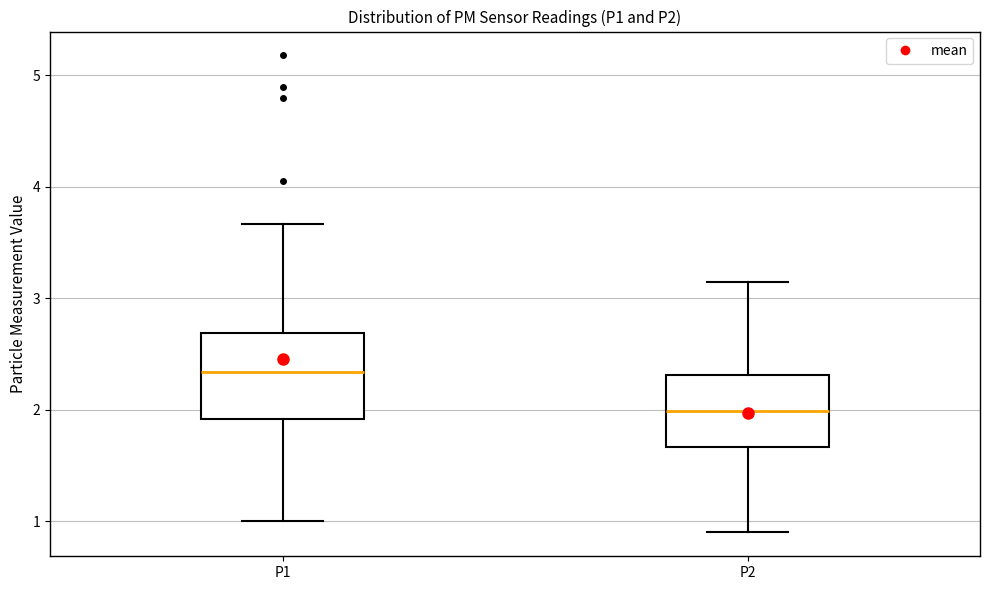

Reading left to right, transcribe this box plot: for each box, give where its median line is, the range the box spans, and where its two whiskers end, as read against the y-axis. The values are not printed on the chart, so give them approximately, as read against the axis.

P1: median 2.3, box 1.9 to 2.7, whiskers 1.0 to 3.7
P2: median 2.0, box 1.7 to 2.3, whiskers 0.9 to 3.2